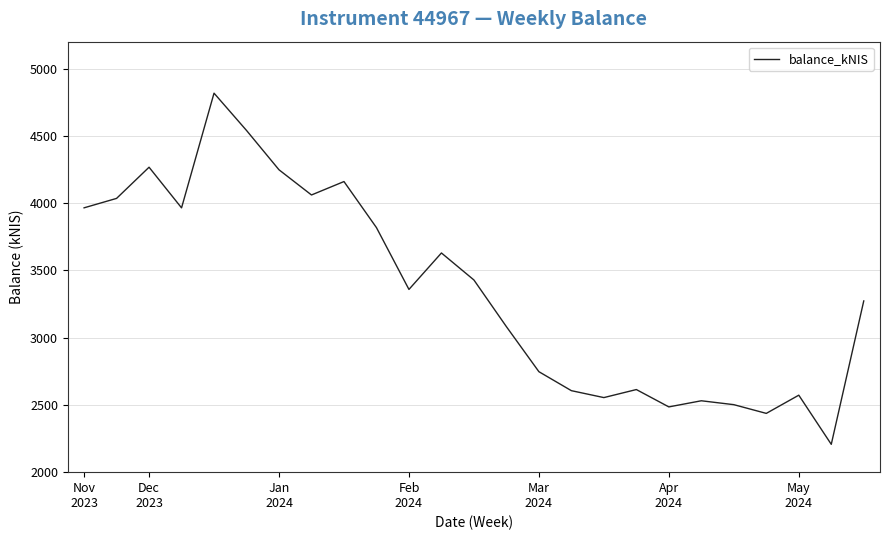

What is the smallest value displayed?

2206.9